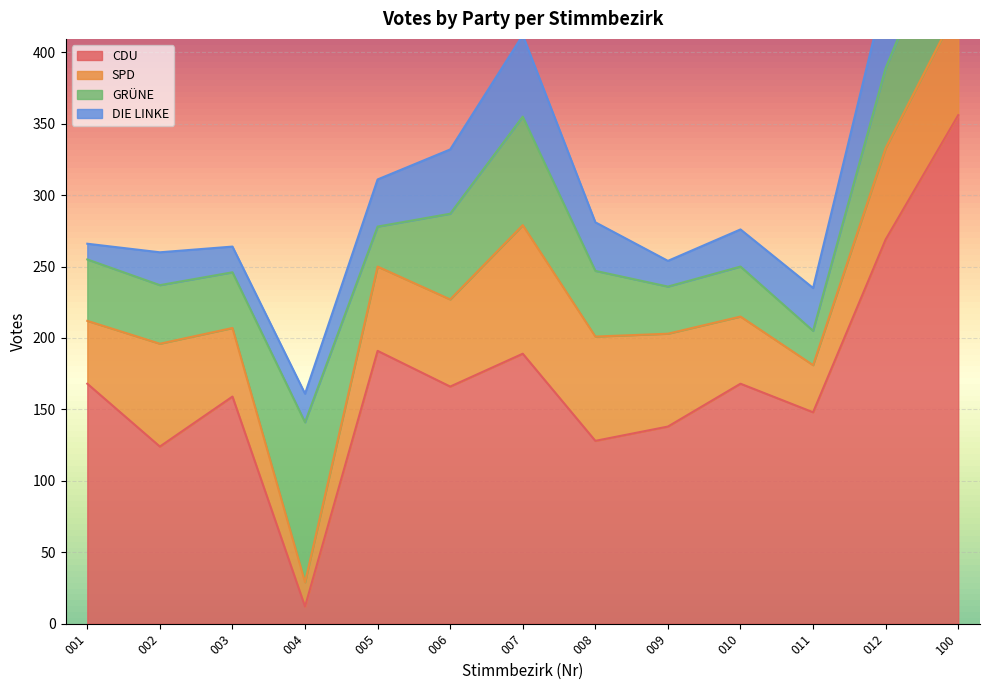

Count the number of categories in the chart.

13